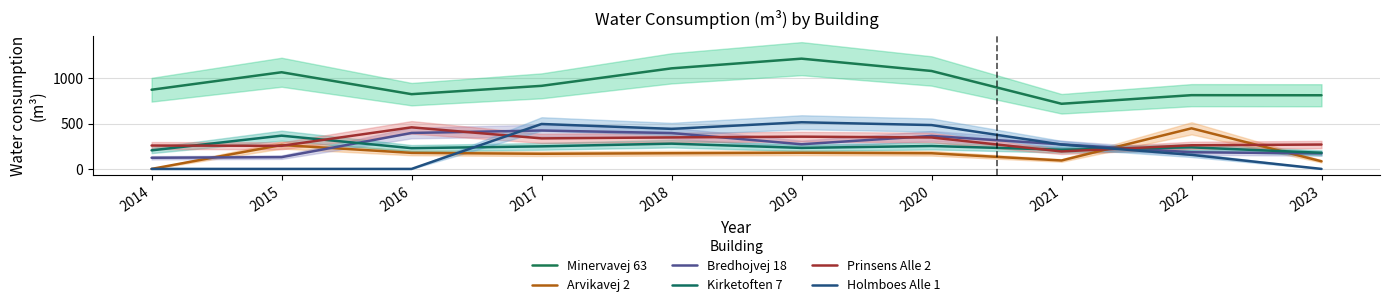

What is the difference between the second highest and minimum values in the Bredhojvej 18 series?

274